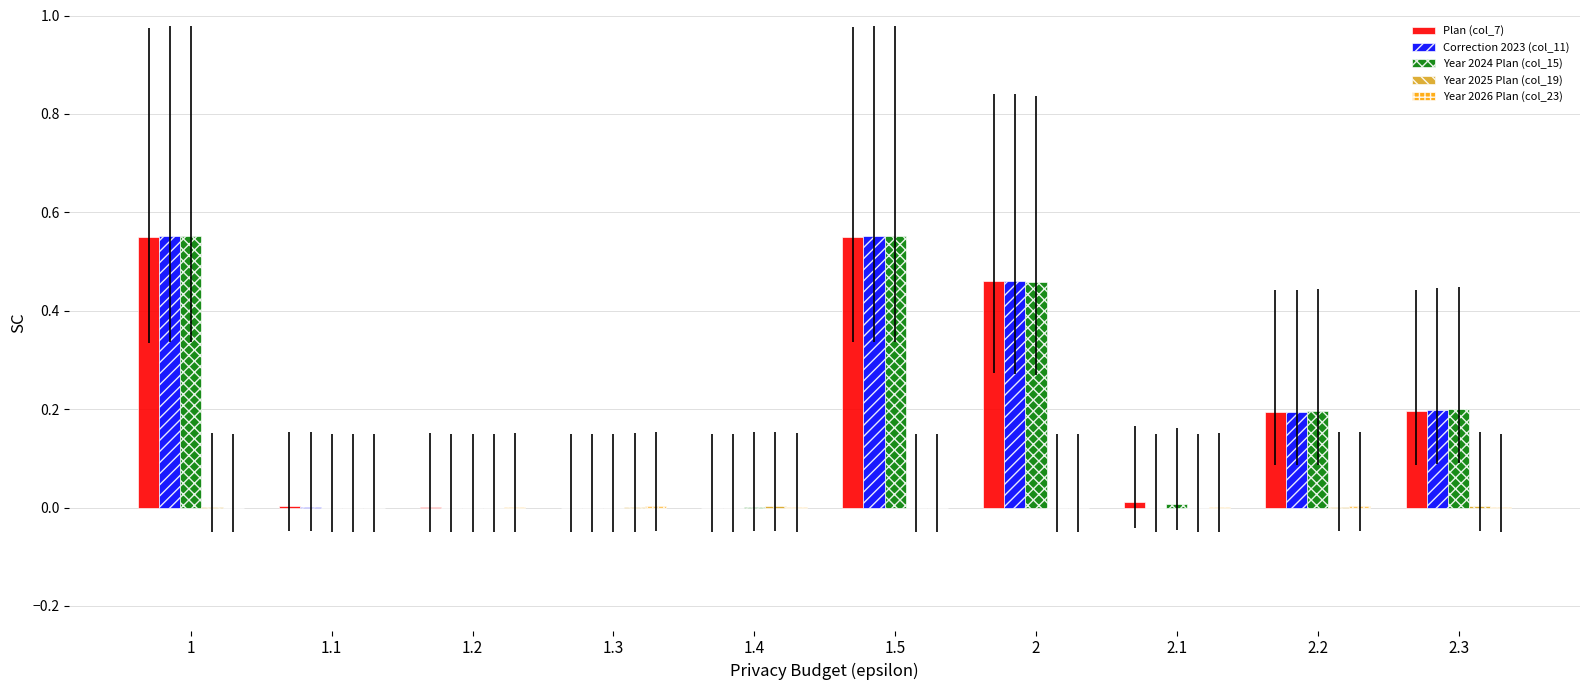

Does the chart contain stacked bars?

No